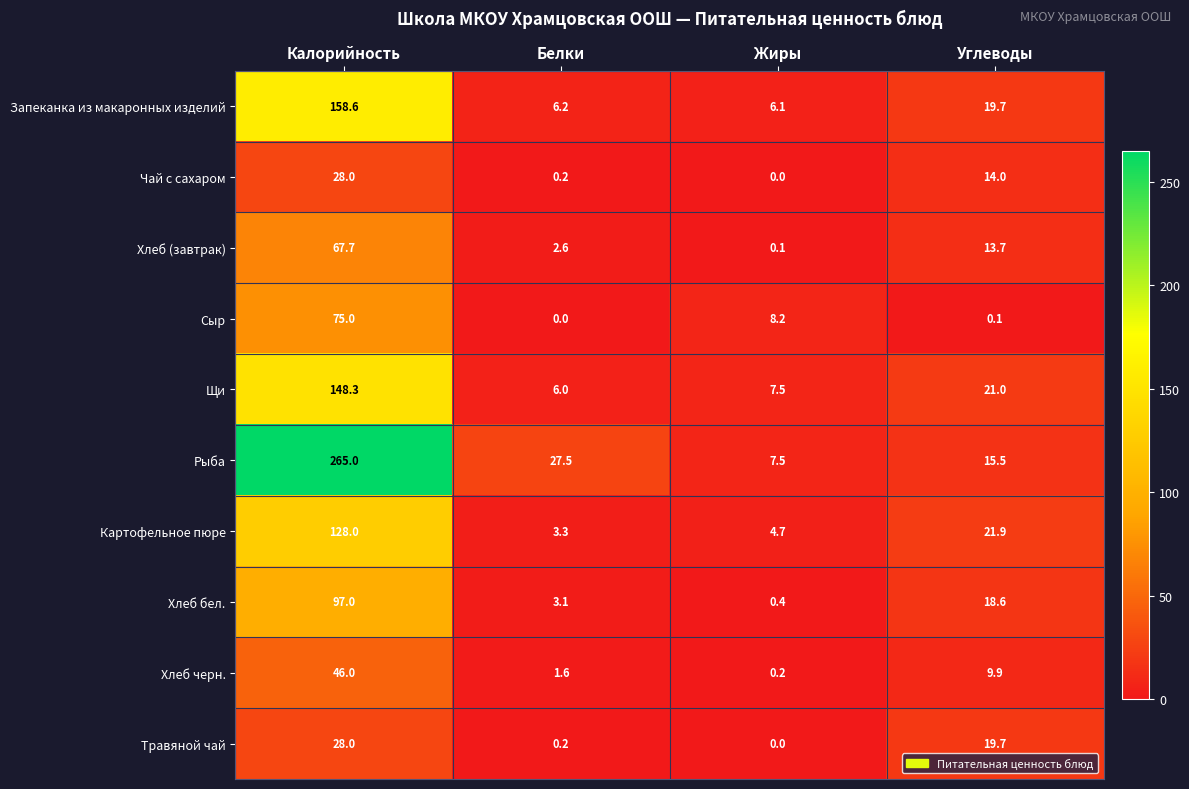

What is the difference between the second highest and minimum values in the Картофельное пюре series?

18.6